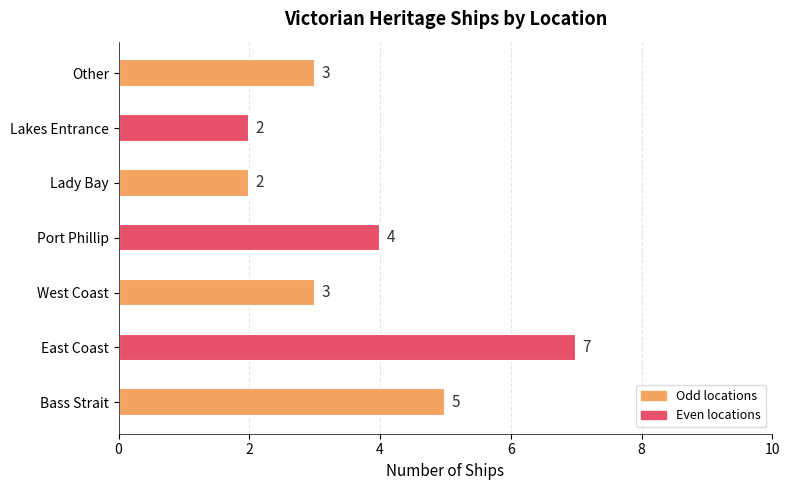

What is the maximum value shown in the chart?

7